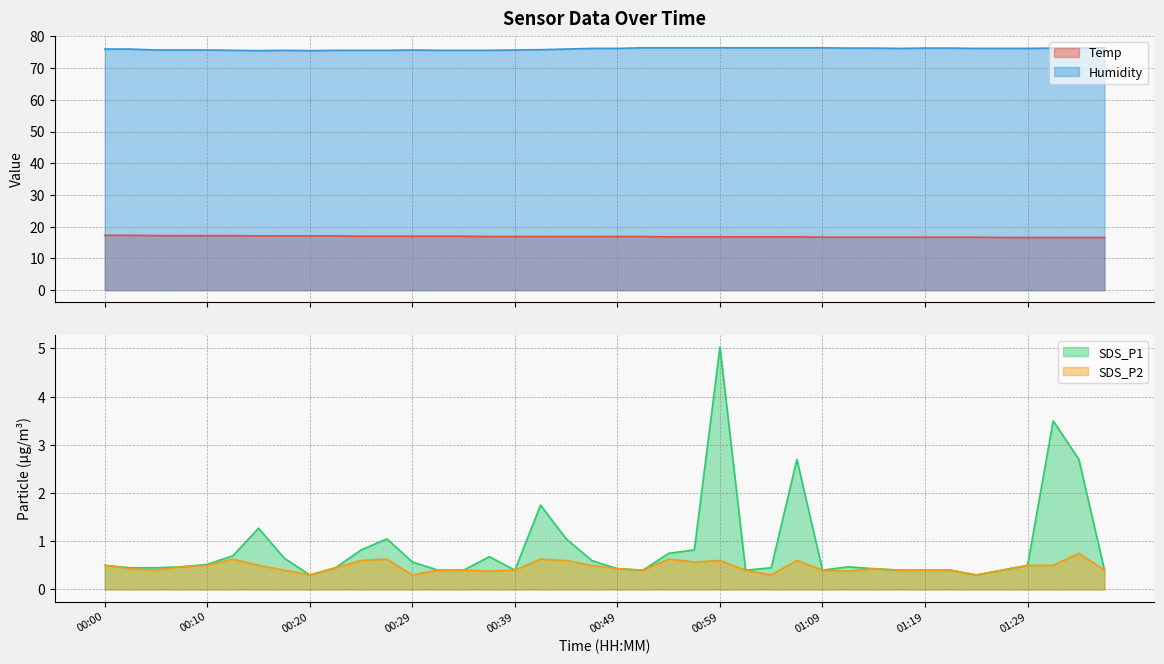

What is the label of the 17th point from the left?

00:39